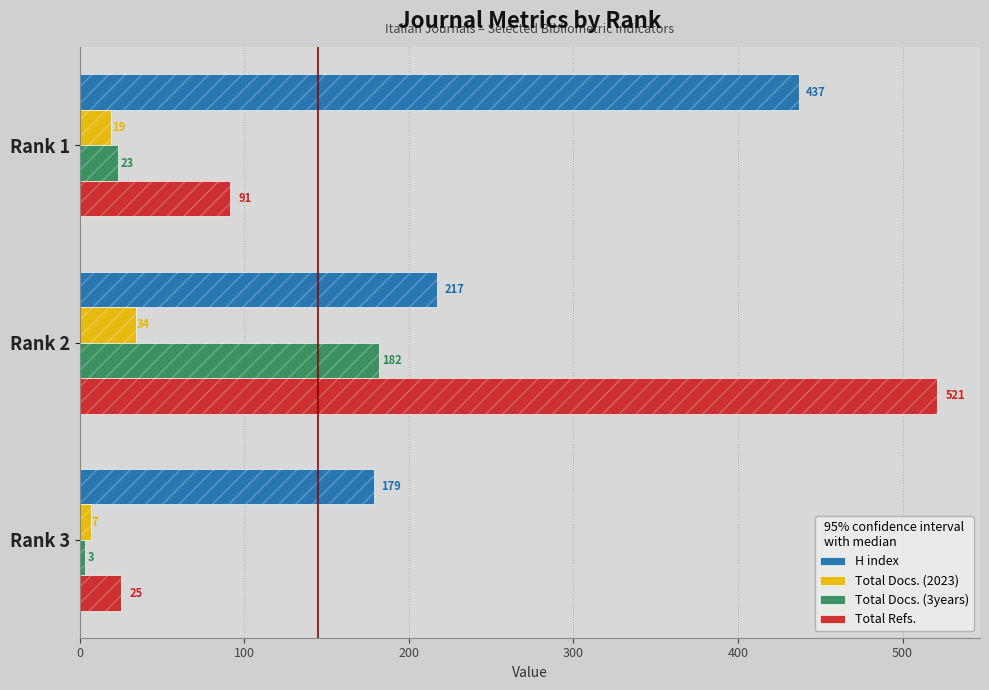

The value of Total Refs. at Rank 3 is 12. True or false?

False